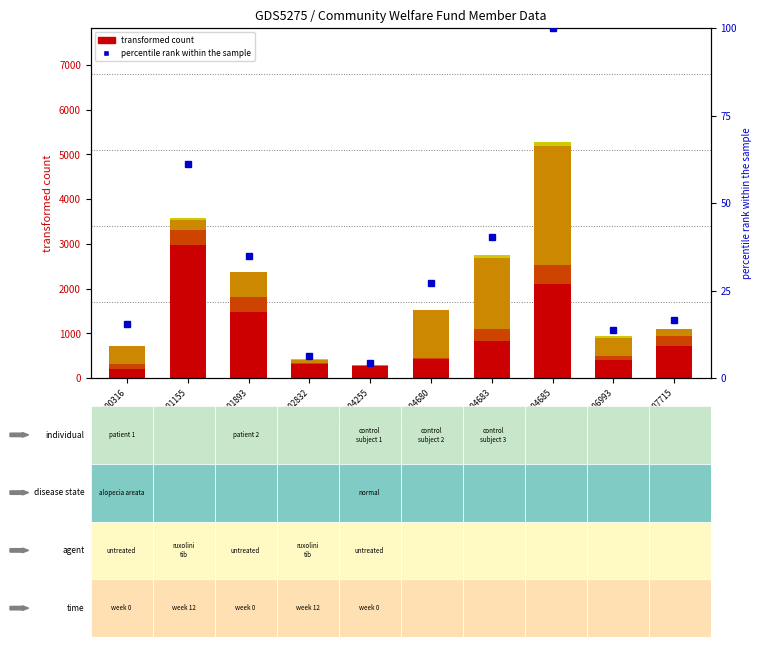

The เด็ก series shows 81.0 at 100006993. True or false?

True